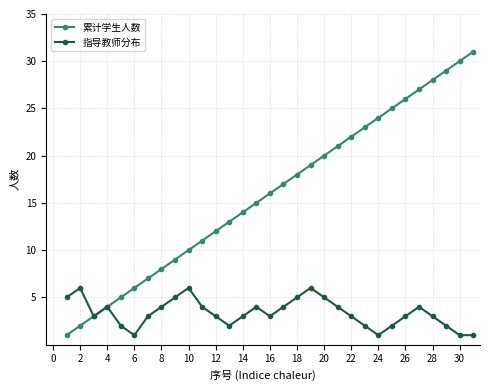

What is the greatest value displayed?

31